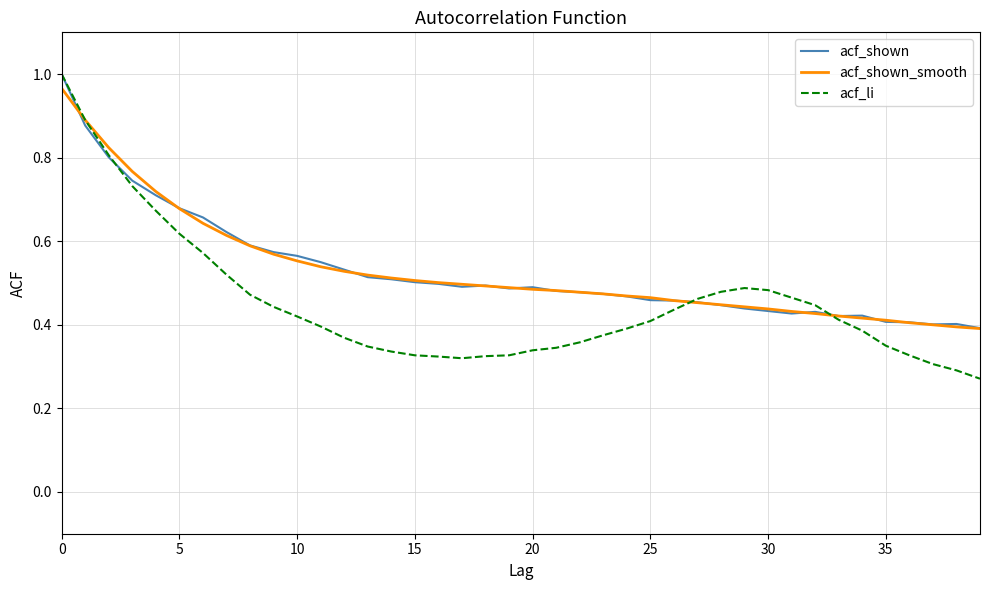

What is the maximum value shown in the chart?

1.0